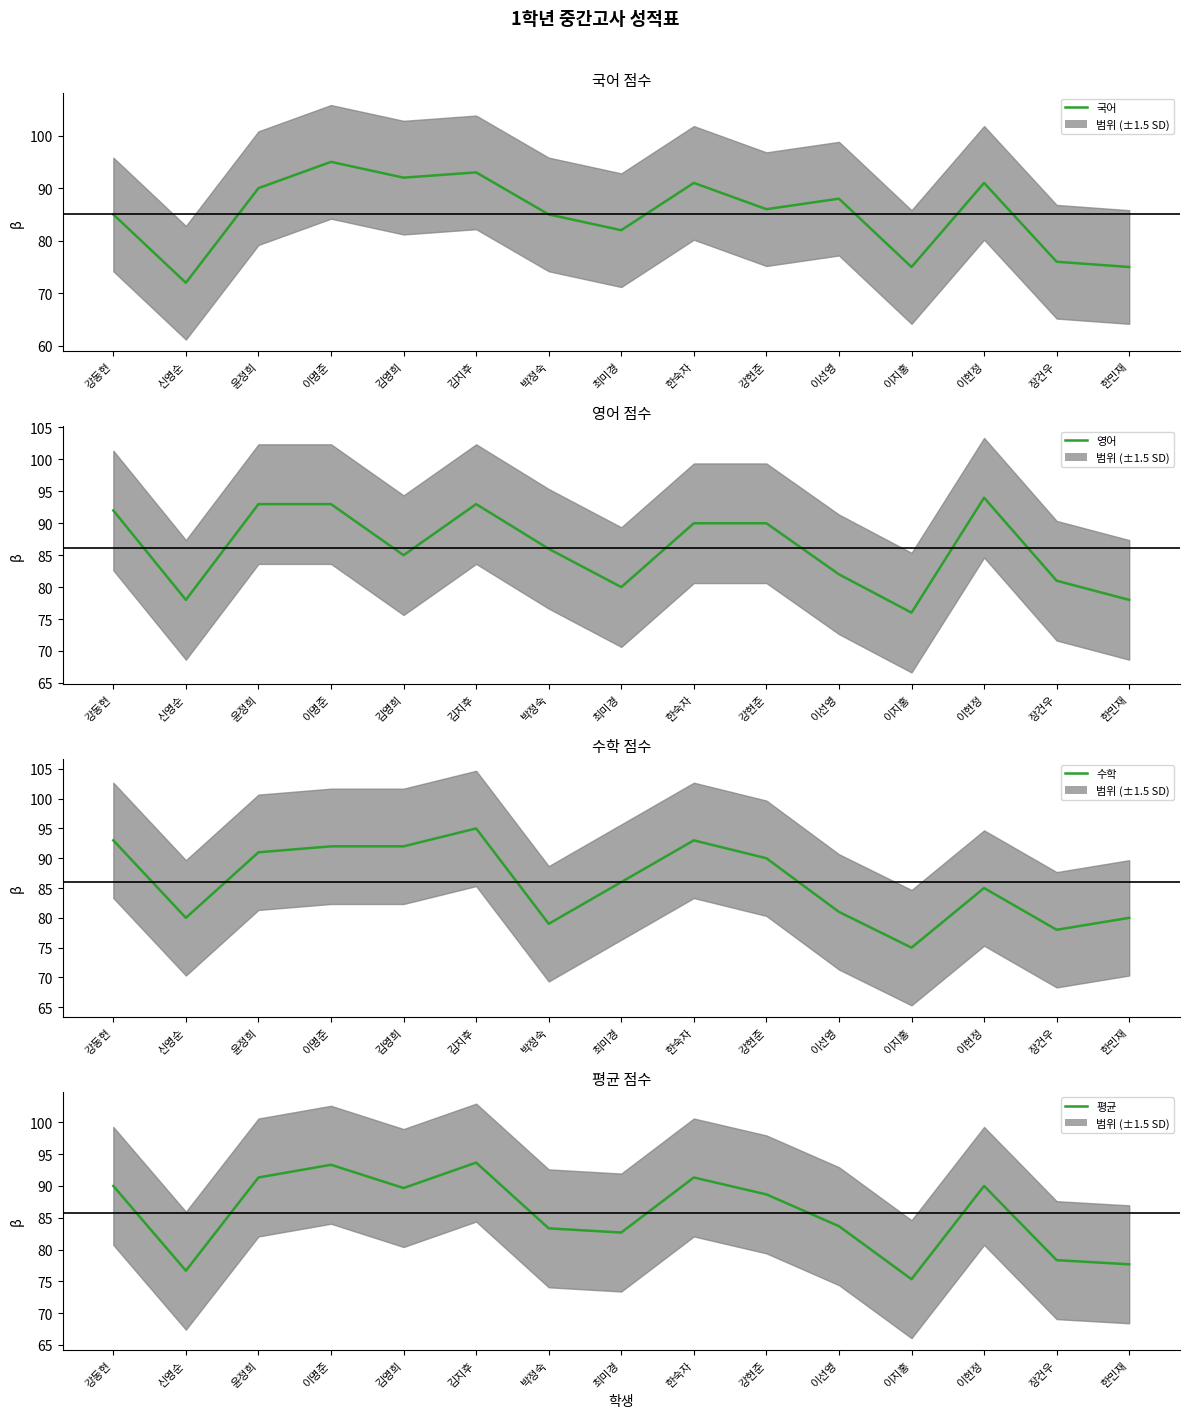

At how many categories does at least one series exceed 83?

11